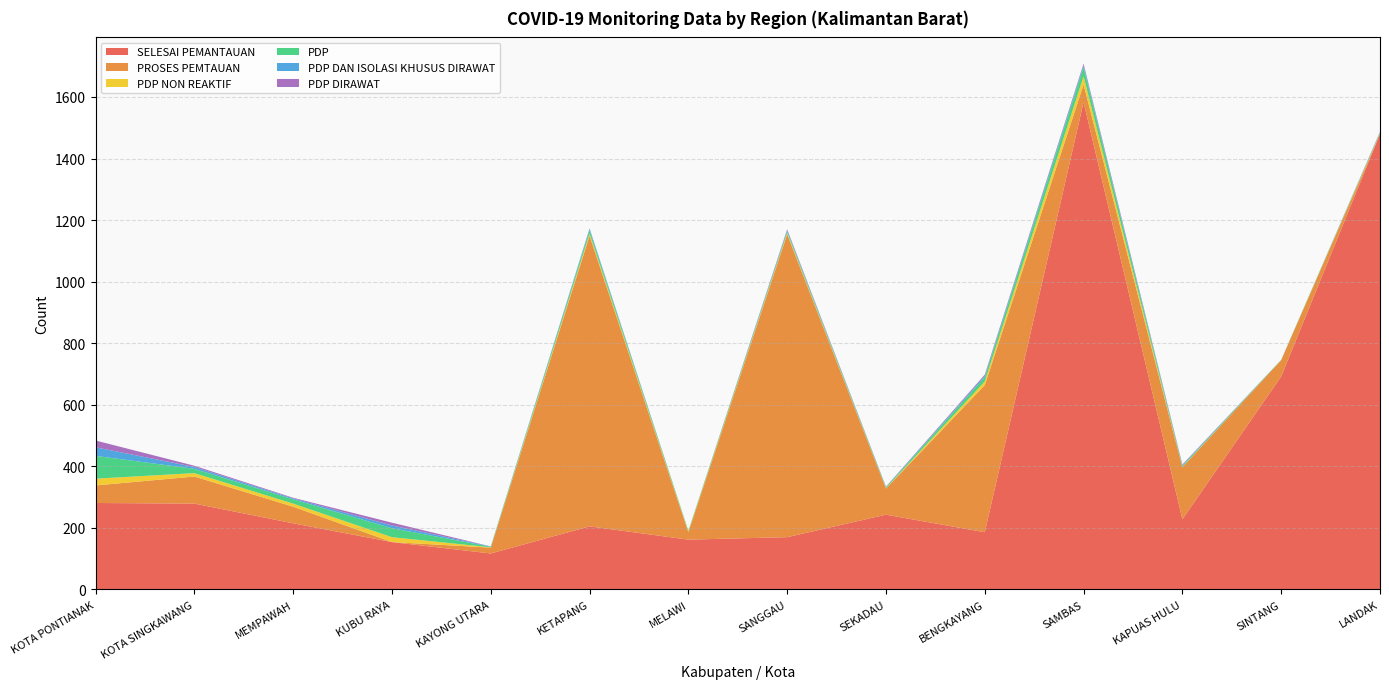

Reading left to right, transcribe all the data shown in this chart.

SELESAI PEMANTAUAN: 281	279	215	154	117	205	162	170	243	186	1583	228	692	1480
PROSES PEMTAUAN: 57	88	54	0	19	944	24	984	85	478	57	169	53	0
PDP NON REAKTIF: 22	11	10	16	1	7	2	4	1	12	27	1	0	2
PDP: 74	14	14	29	2	11	3	6	3	14	30	4	1	3
PDP DAN ISOLASI KHUSUS DIRAWAT: 28	6	3	9	1	5	0	3	1	4	6	2	0	1
PDP DIRAWAT: 22	4	2	9	0	1	0	3	1	4	5	2	0	1